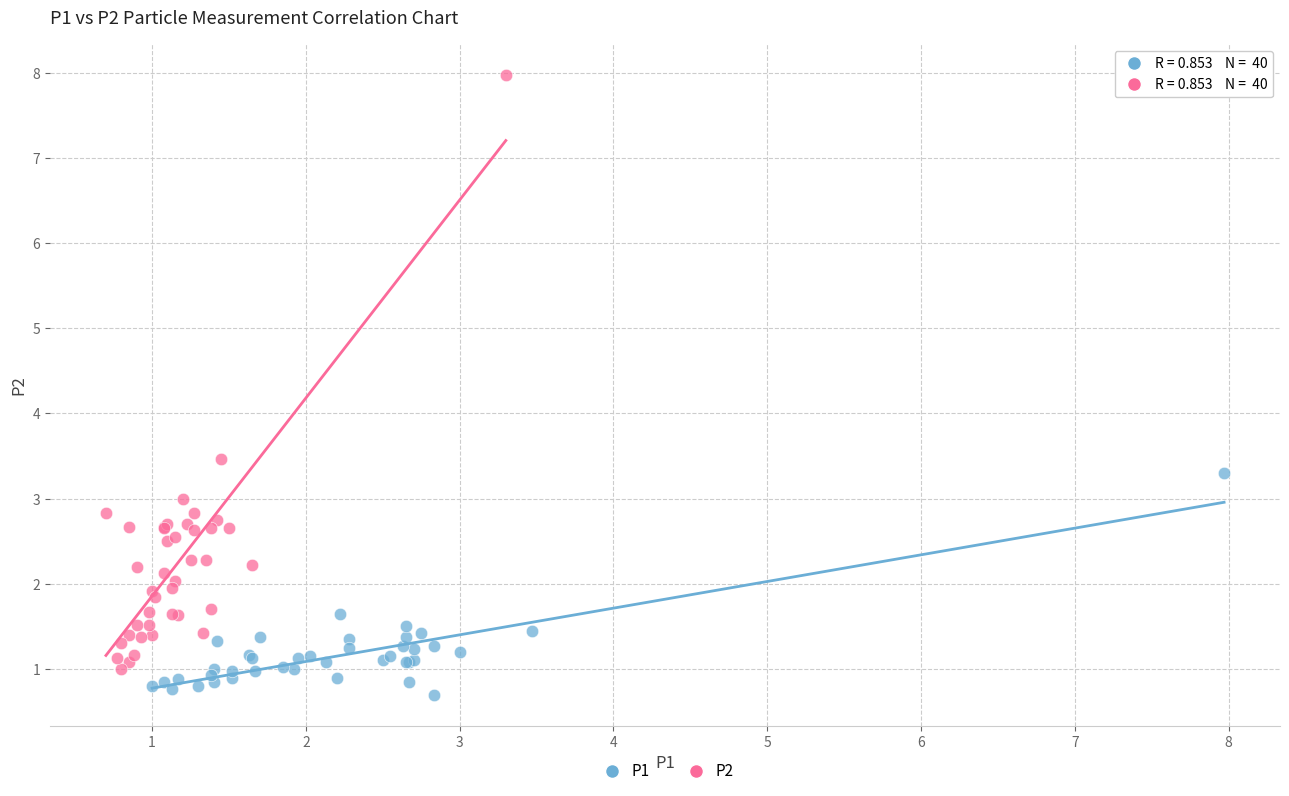

Which series has the largest Y range (max minus min)?

P2